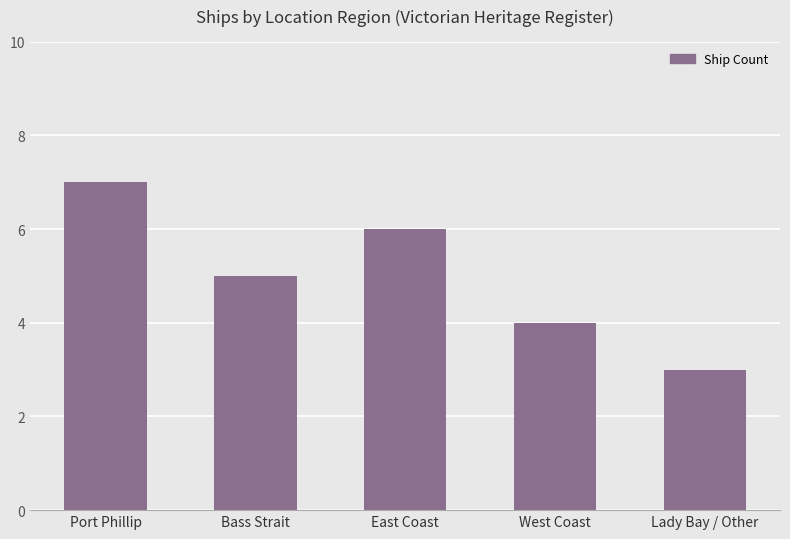

How many data points are less than 5?

2